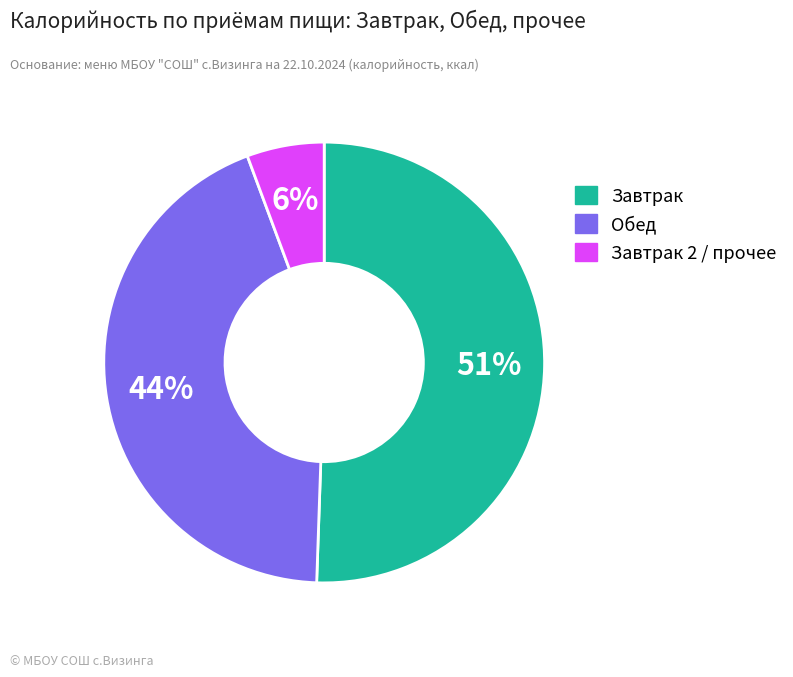

What percentage is the Обед slice, to the nearest percent?

44%